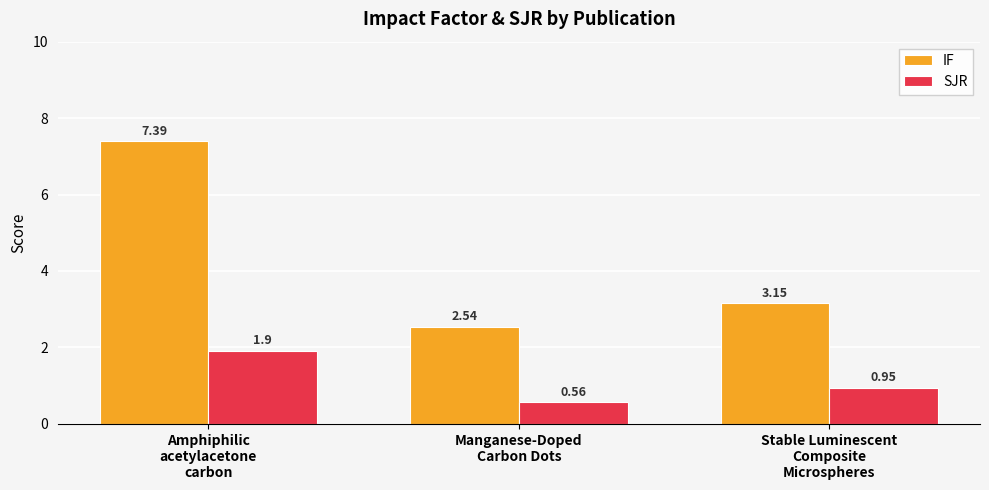

What is the spread (max minus min) of values at Amphiphilic
acetylacetone
carbon?

5.5